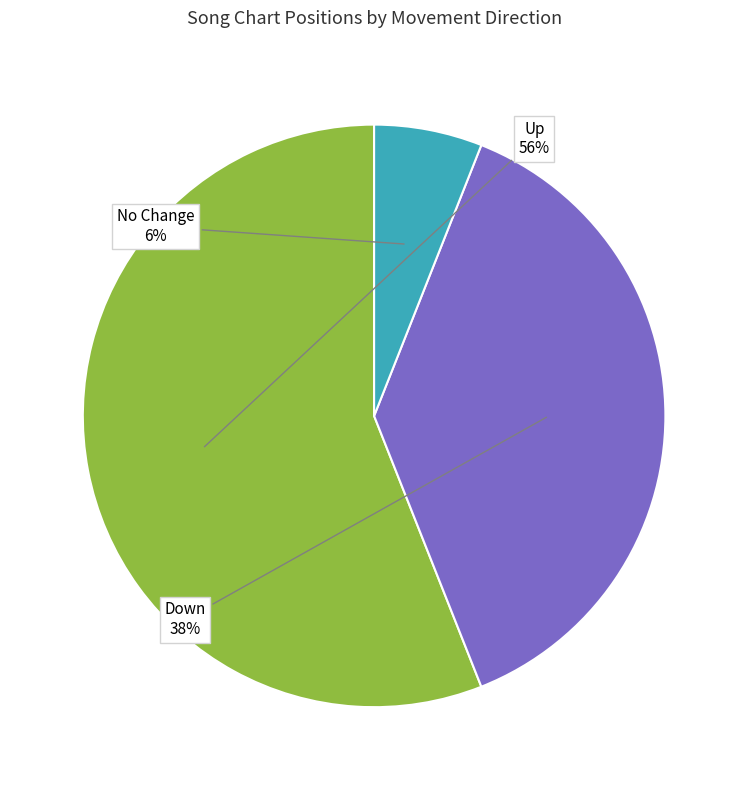

Is there a majority slice in this chart?

Yes